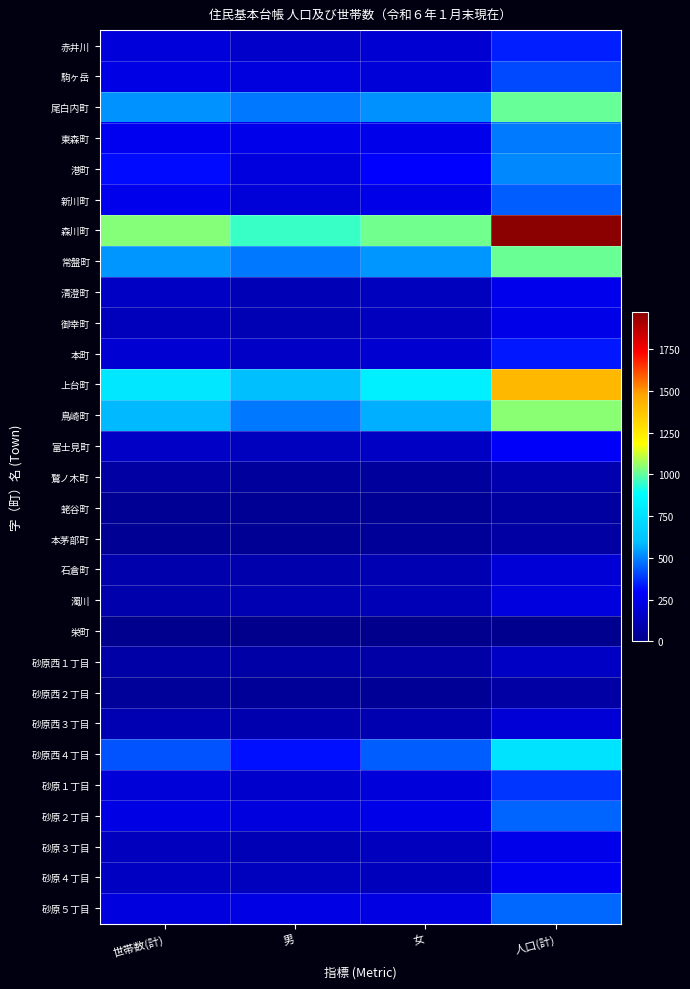

Which series has the widest spread of values?

森川町